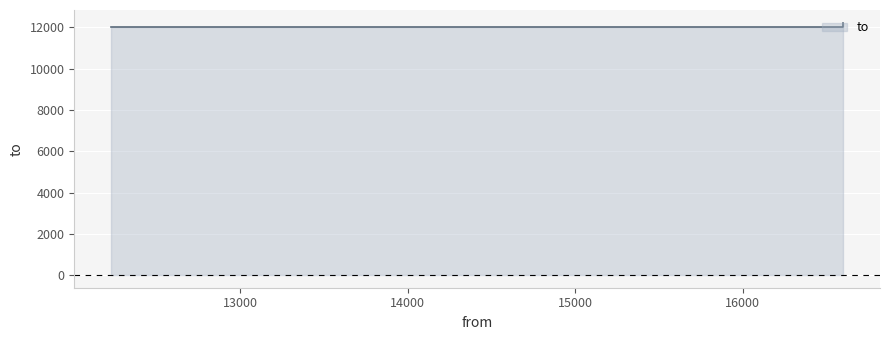

Reading left to right, transcribe all the data shown in this chart.

12041	12041	12230